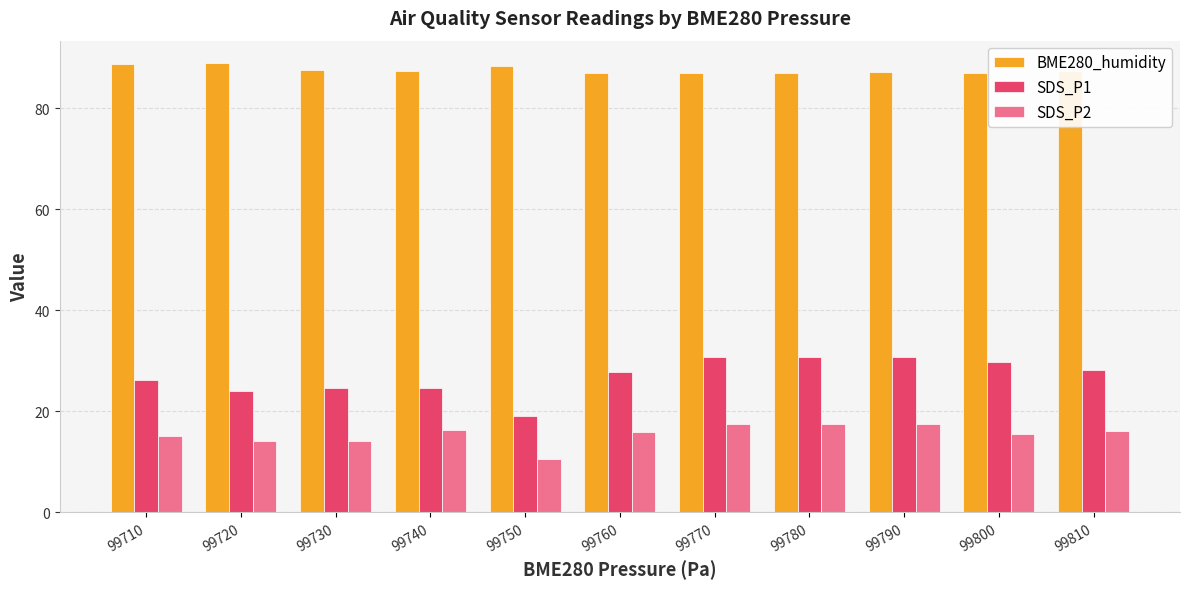

How many bars are there in total?

33